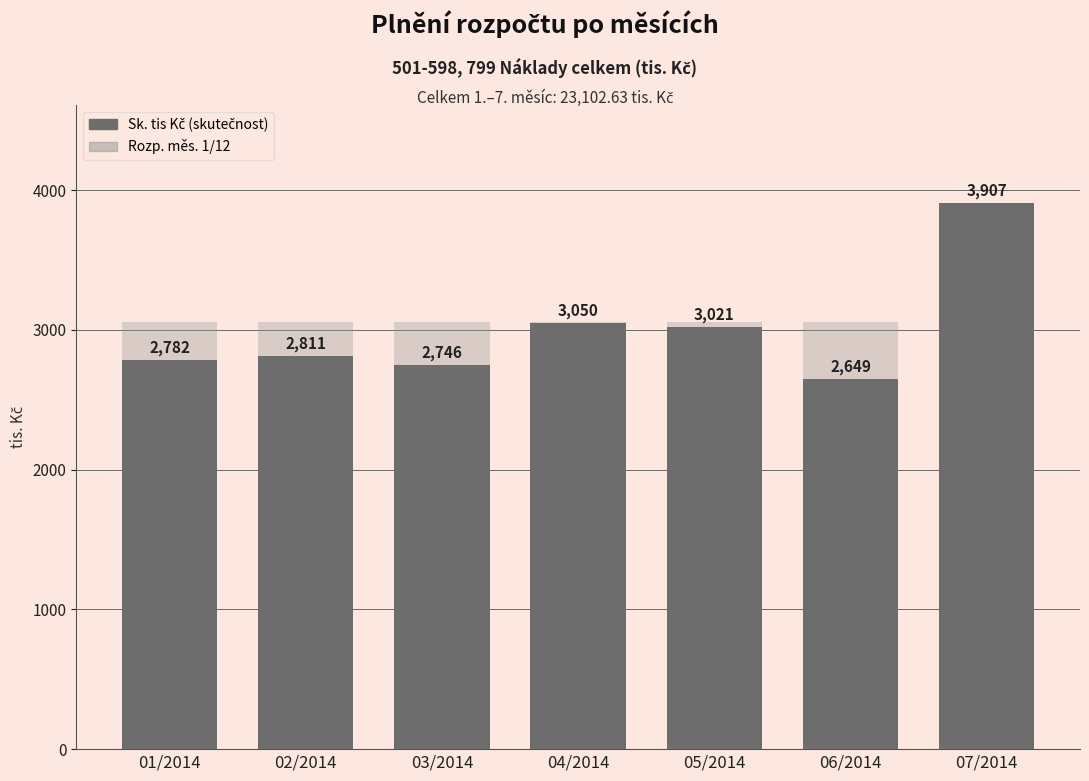

True or false: Rozp. měs. 1/12 has a value of 4724.7 at 07/2014.

False